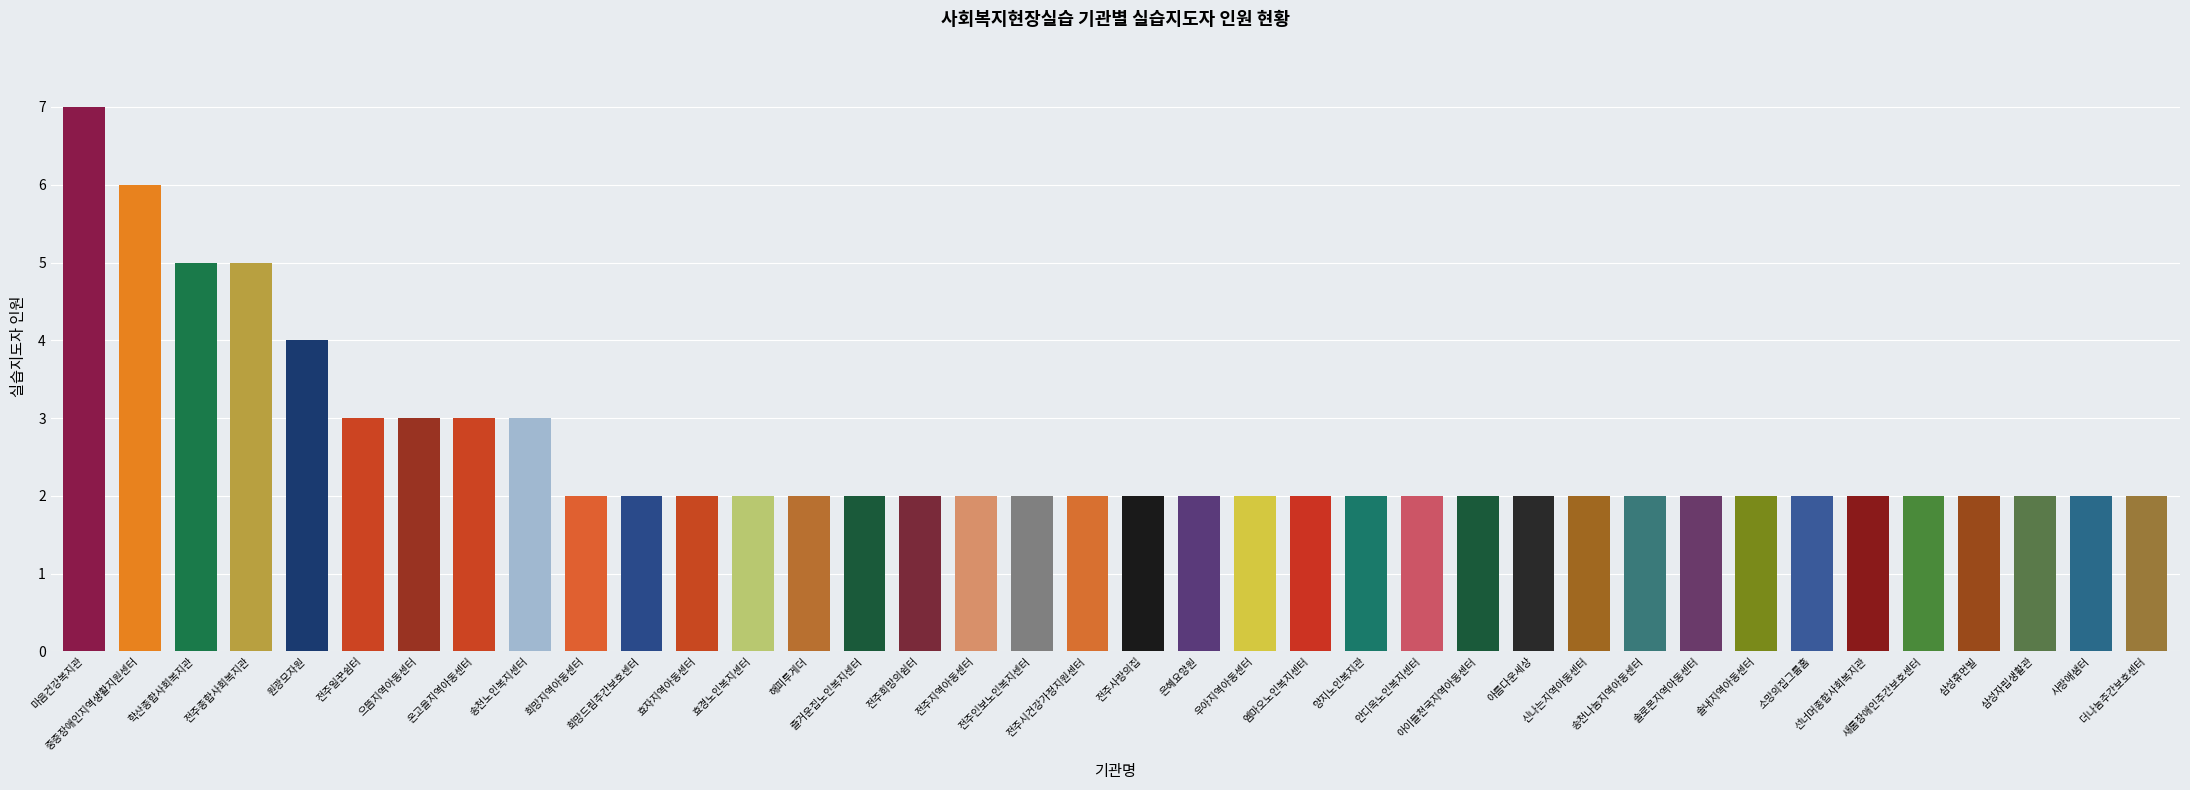

True or false: the data shows 3 at 즐거운집노인복지센터.

False